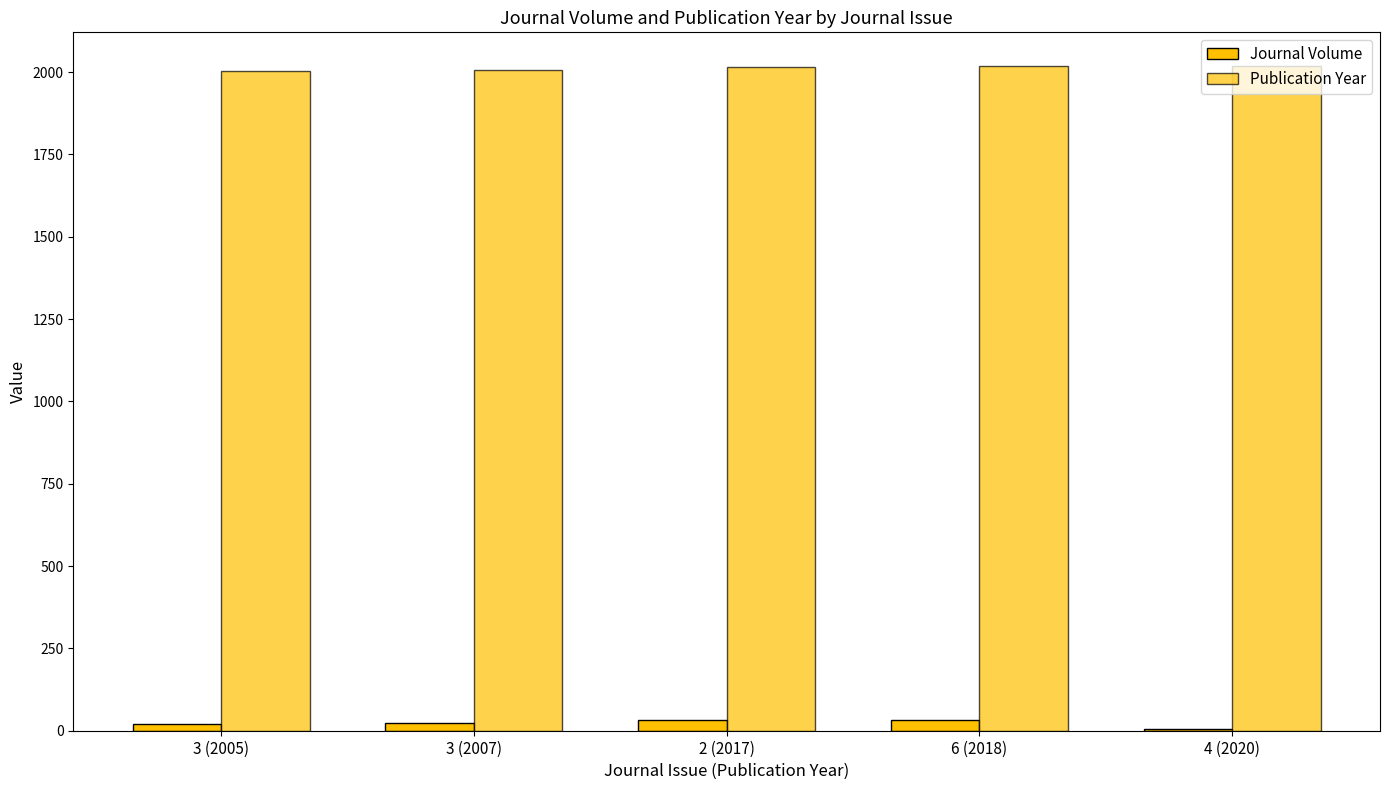

Reading left to right, what are all the values shown in this chart?

Journal Volume: 20	22	32	33	6
Publication Year: 2005	2007	2017	2018	2020